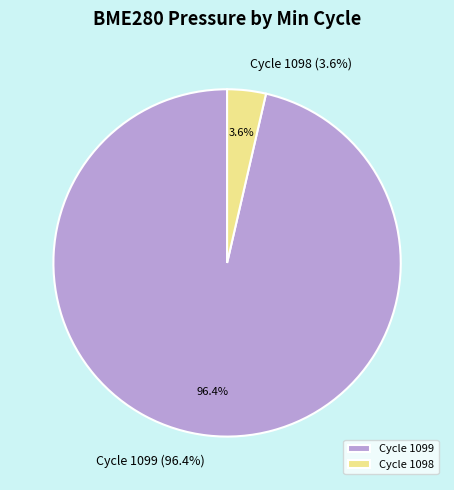

Is it true that 00:19 is 1% of the pie?

False